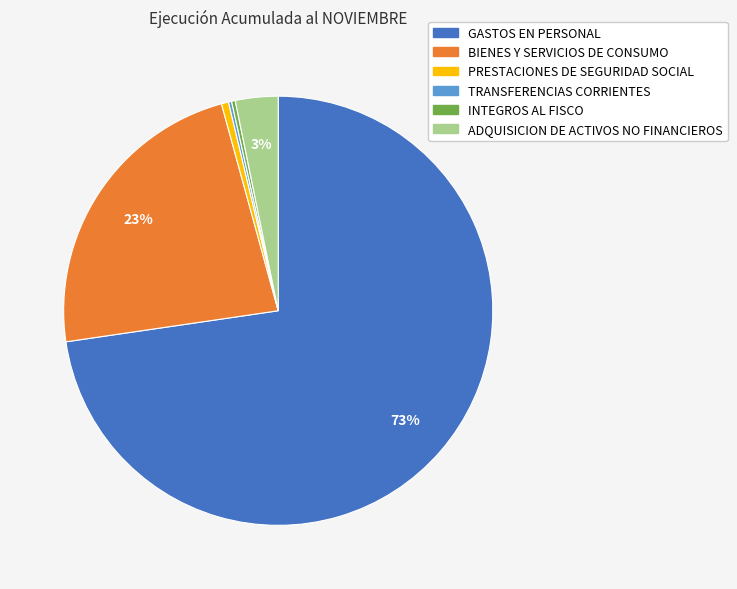

True or false: GASTOS EN PERSONAL accounts for 79% of the total.

False